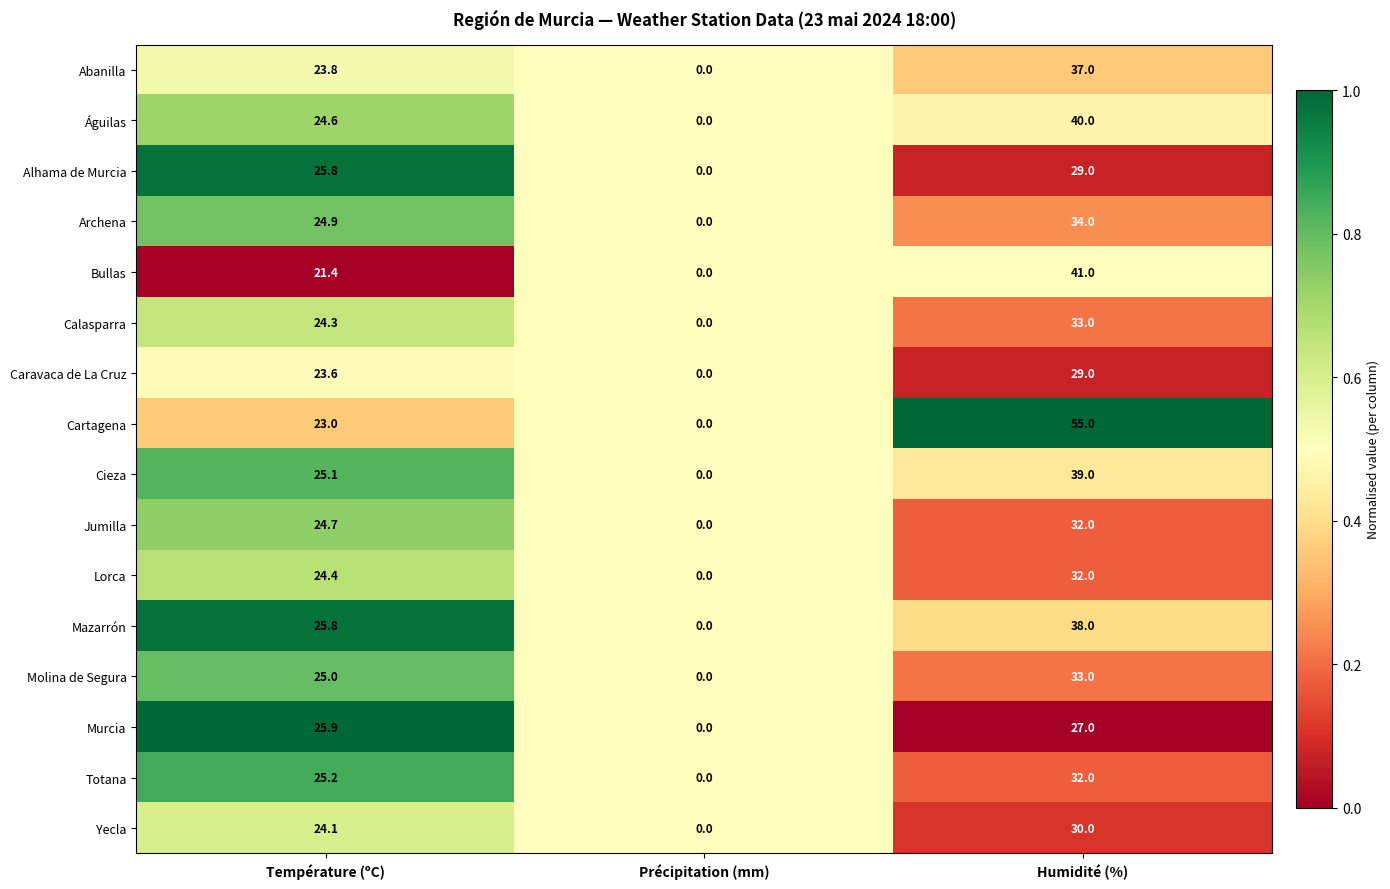

Which series has the largest total across all categories?

Cartagena